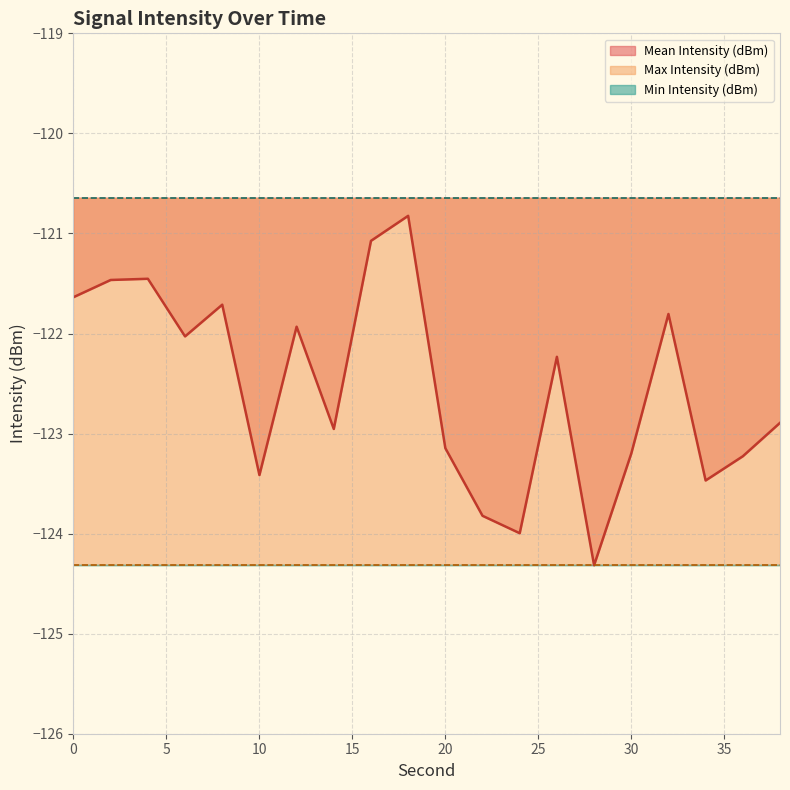

The value of Max Intensity (dBm) at 24 is -120.6. True or false?

True